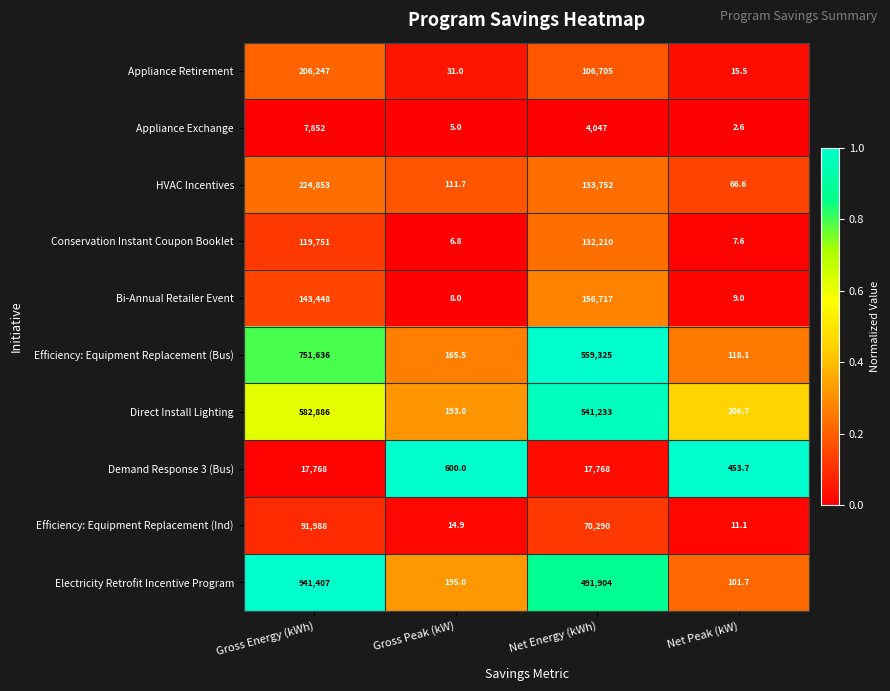

What is the difference between the highest and lowest values at Net Energy (kWh)?

555278.0